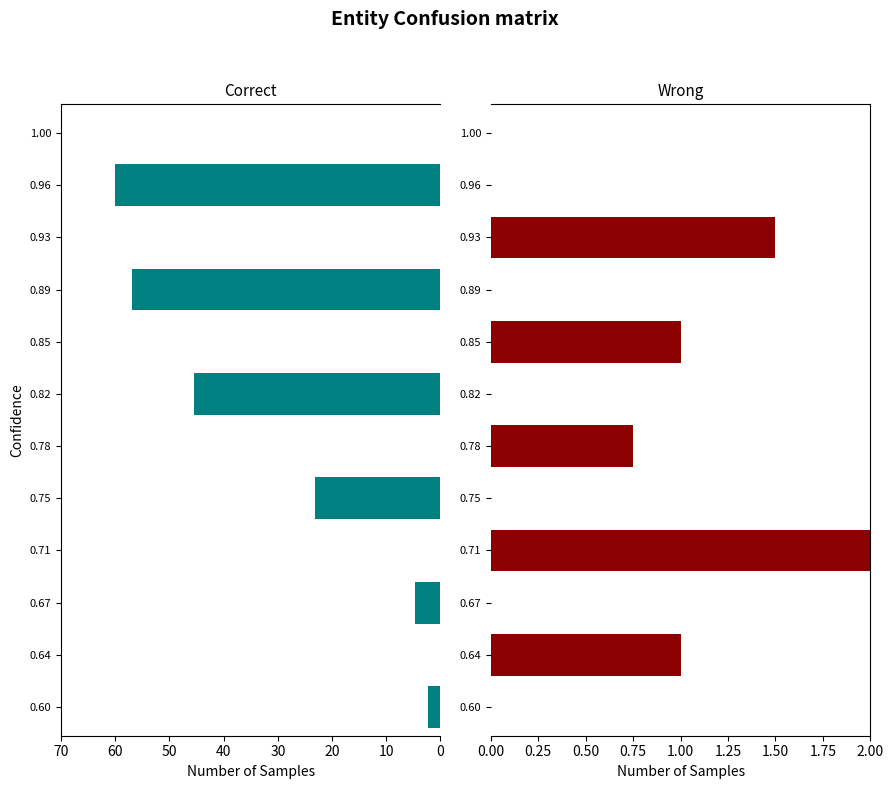

The Wrong series shows 0.0 at 1.00. True or false?

True